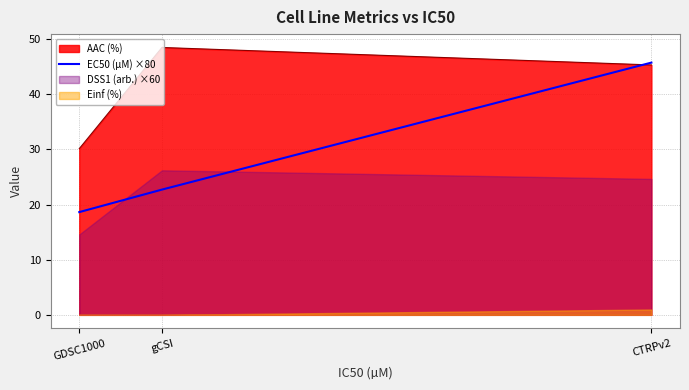

Where is AAC (%) nearest to the value 39?

CTRPv2